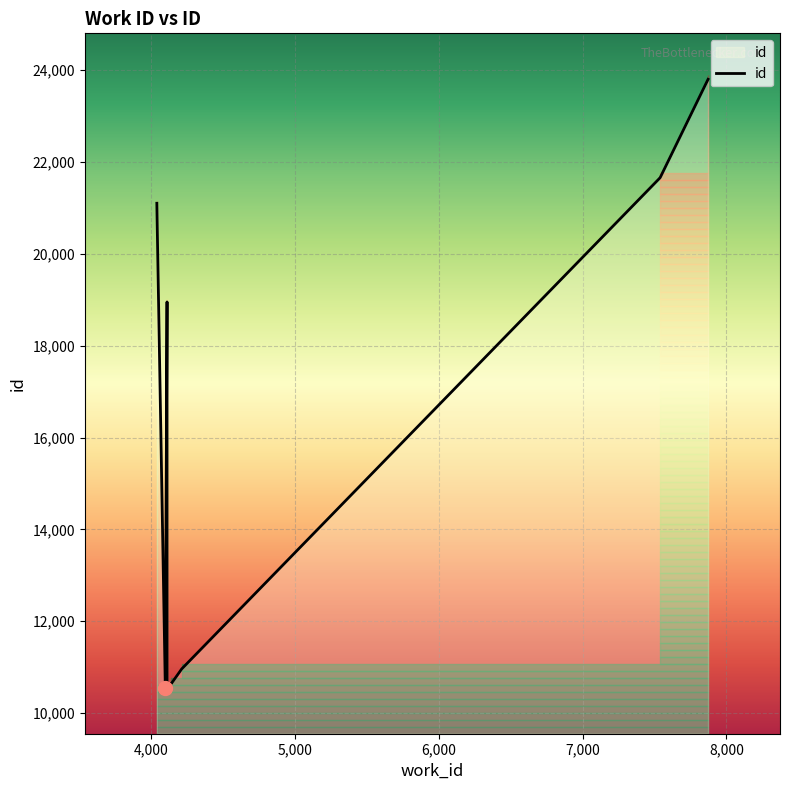

What is the change in value from 4141 to 7872?

+13152